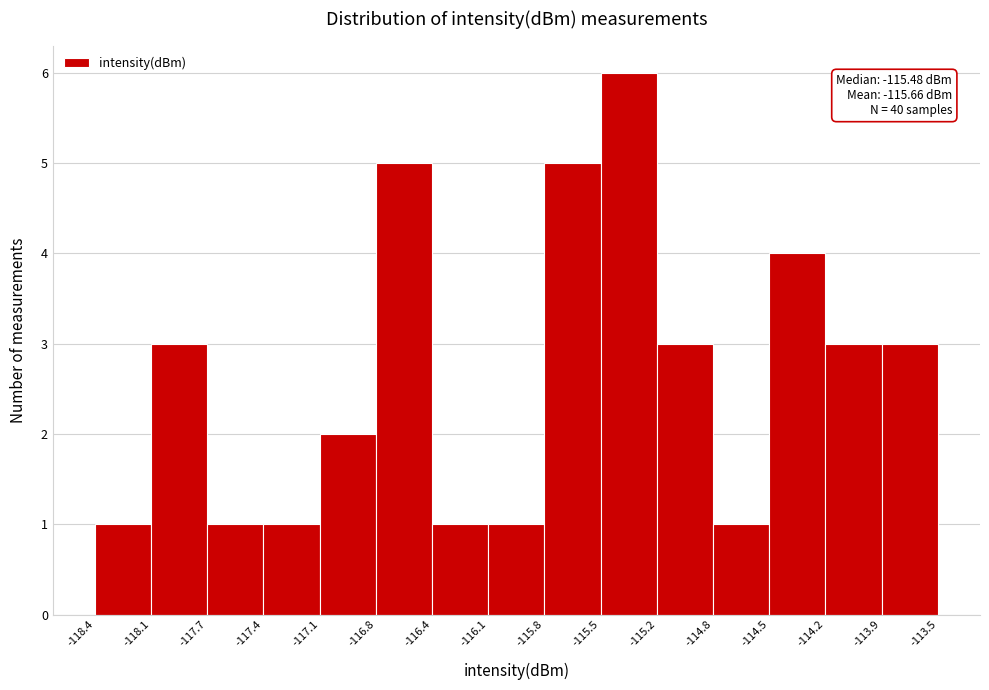

Which range on the x-axis has the tallest bar?

-115.5 to -115.2